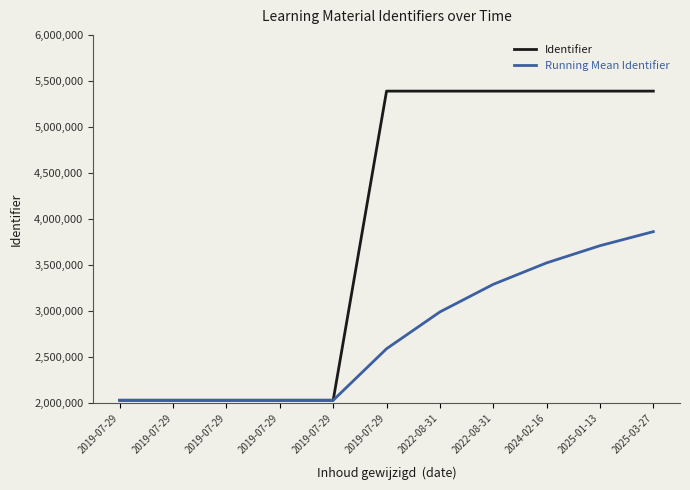

What is the difference between the maximum and minimum values in the Running Mean Identifier series?

1831329.7